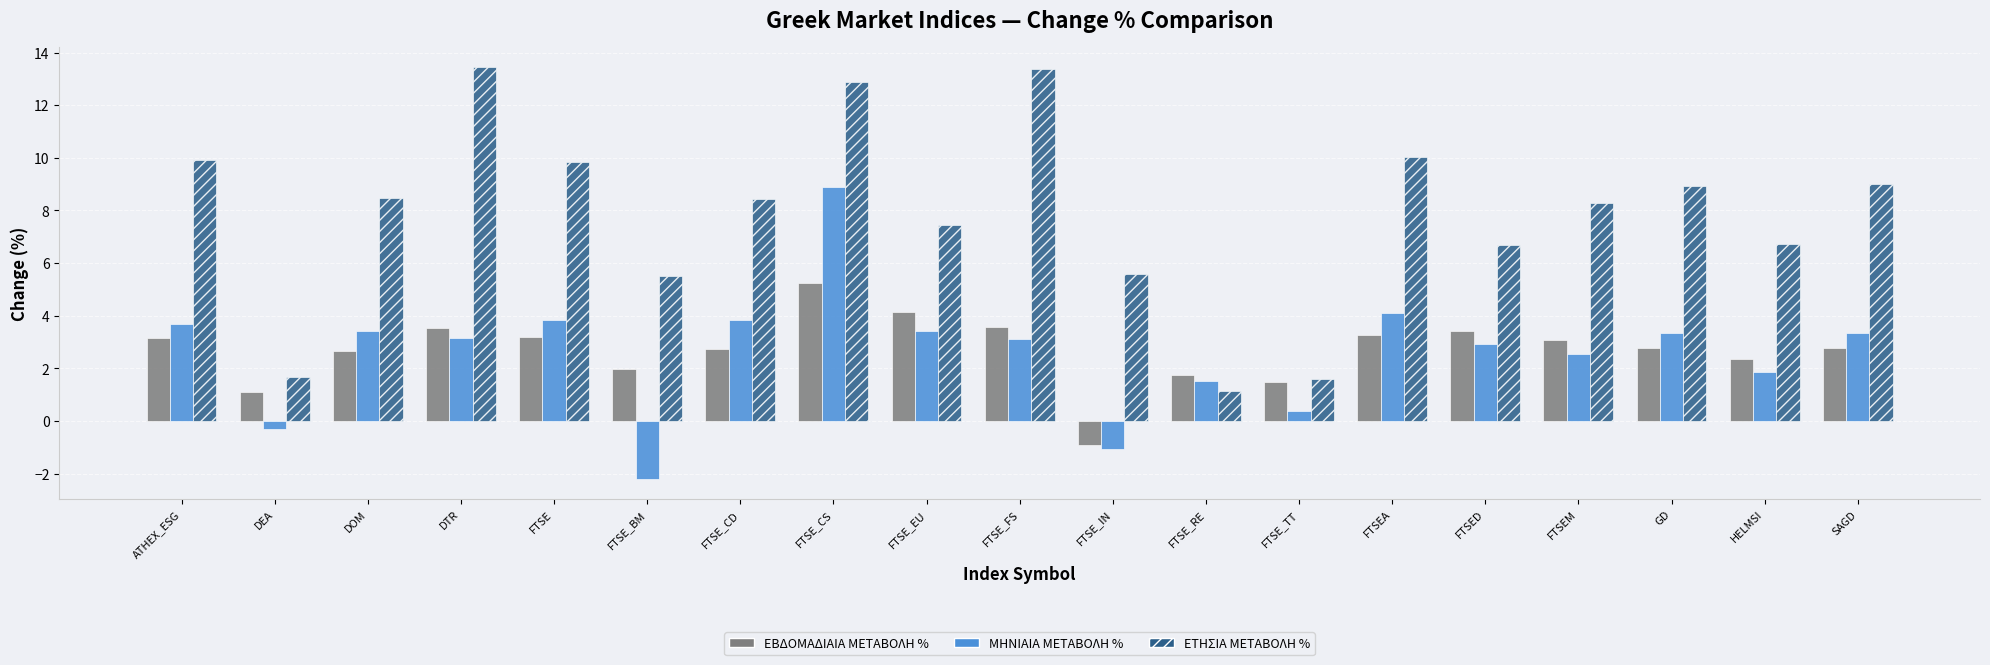

What is the total value across all series at FTSED?

13.0